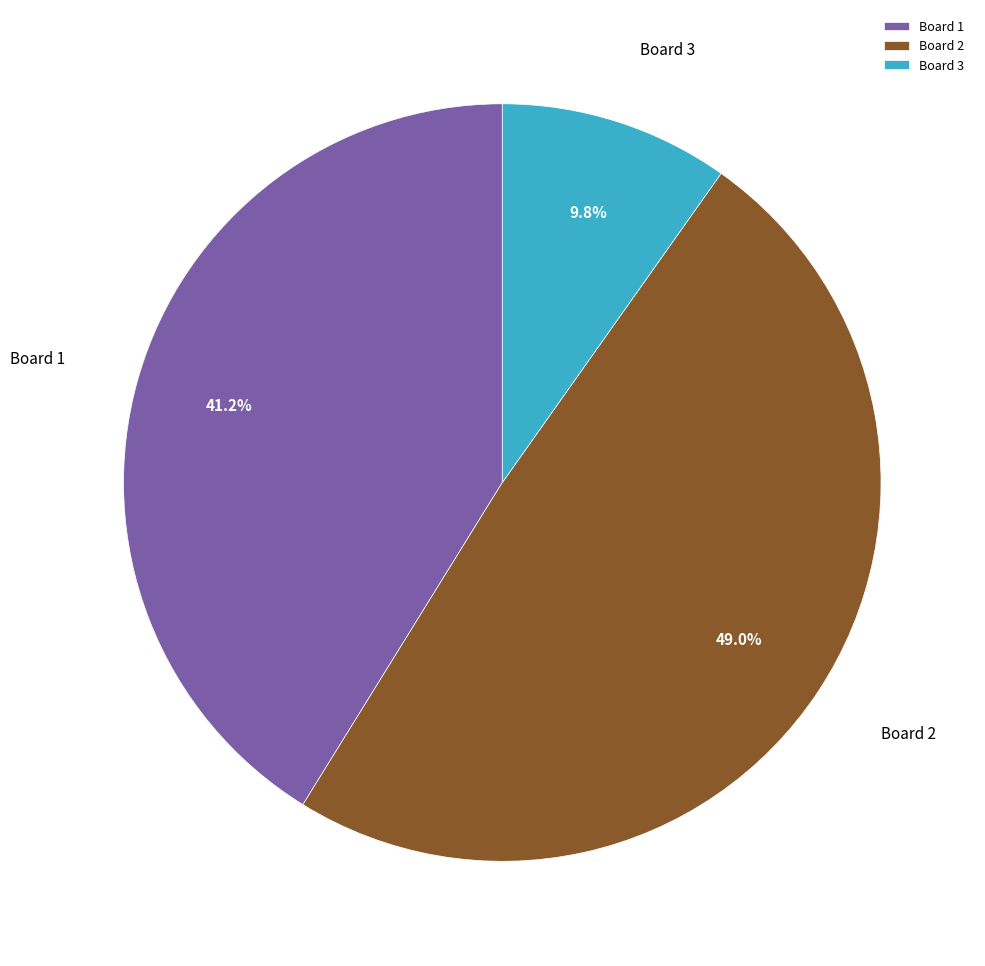

Is there a majority slice in this chart?

No